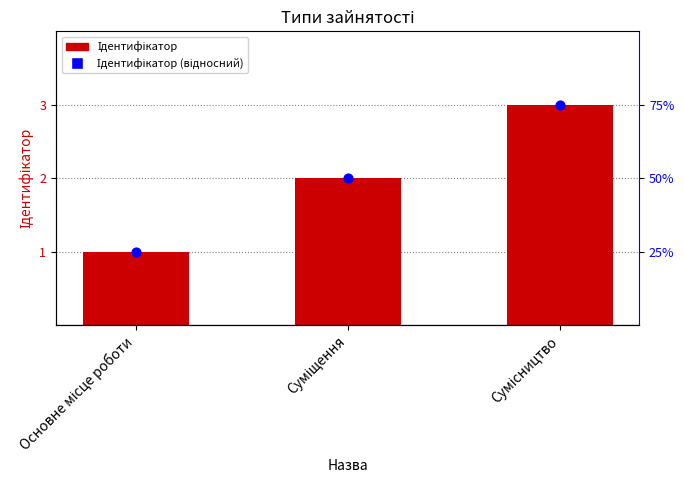

Which series contains the lowest Y value?

Ідентифікатор